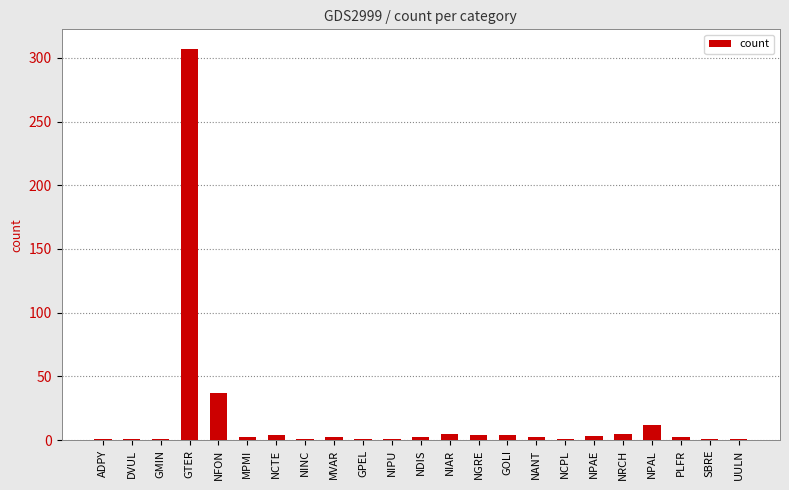

What is the difference between the maximum and second lowest values?

306